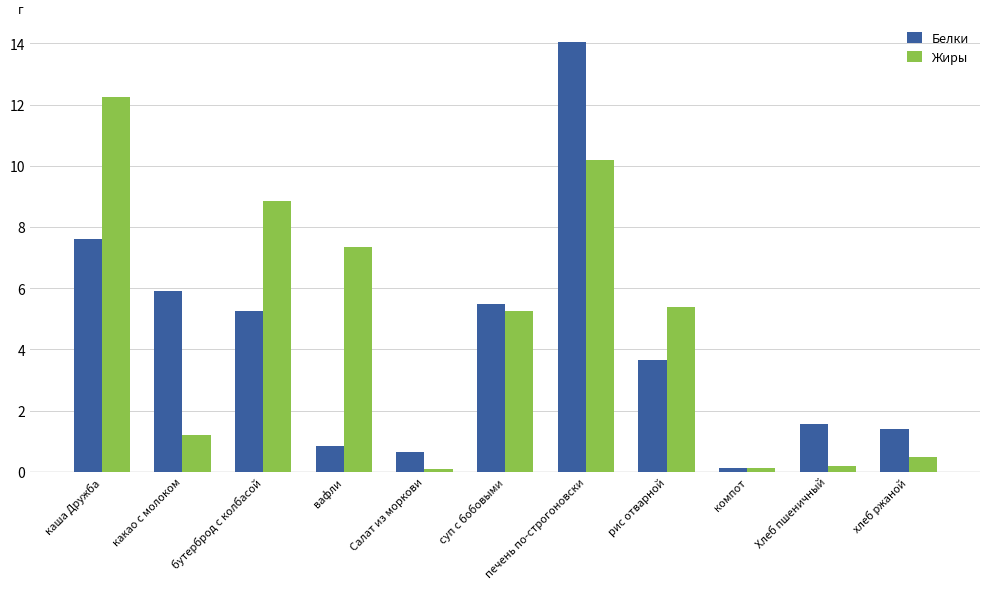

What is the sum of all Жиры values?

51.4